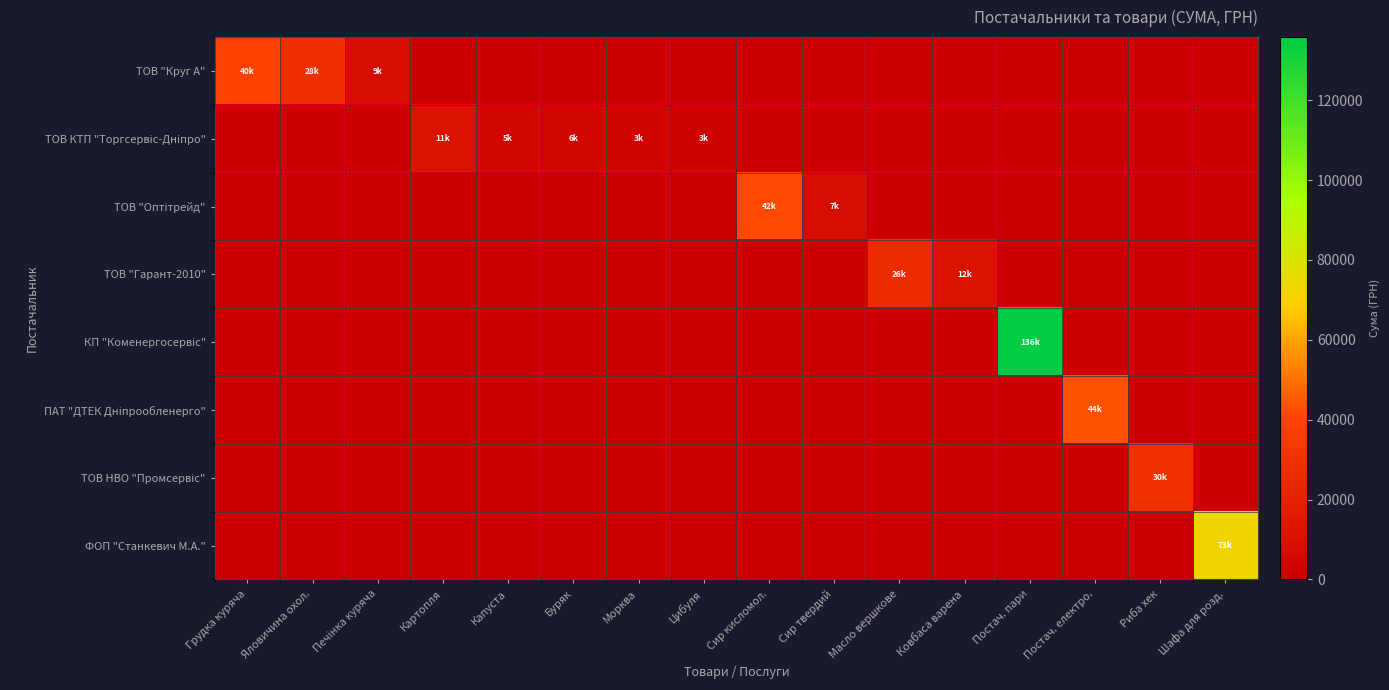

Which label corresponds to the largest value in the chart?

Постач. пари